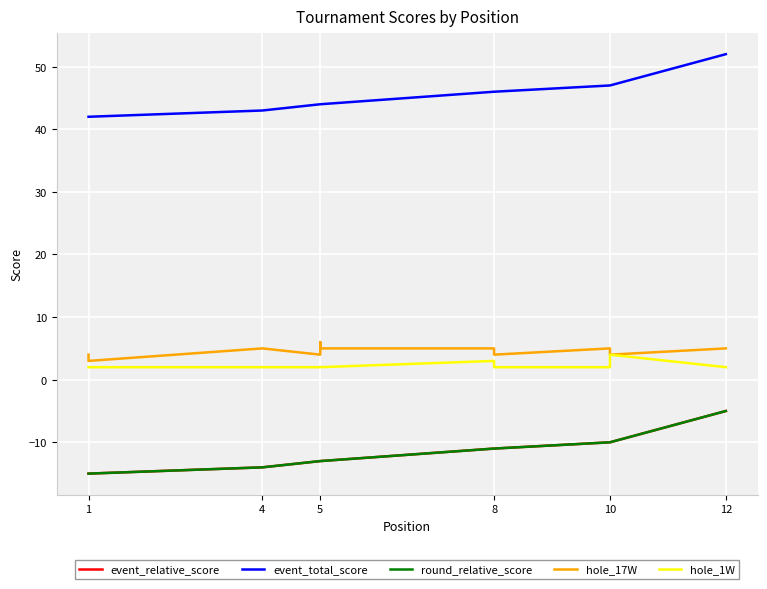

What are all the series names shown in the legend?

event_relative_score, event_total_score, round_relative_score, hole_17W, hole_1W